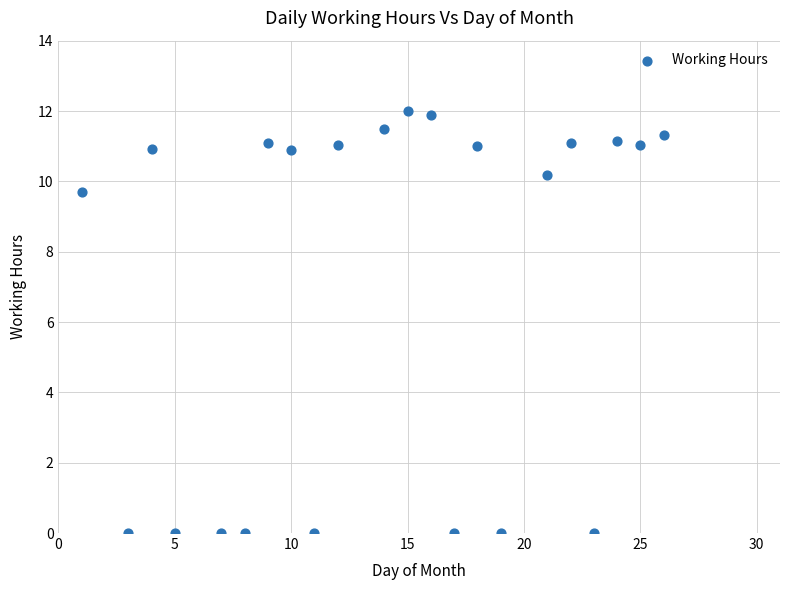

What Y value in the scatter plot is closest to 5?

9.7